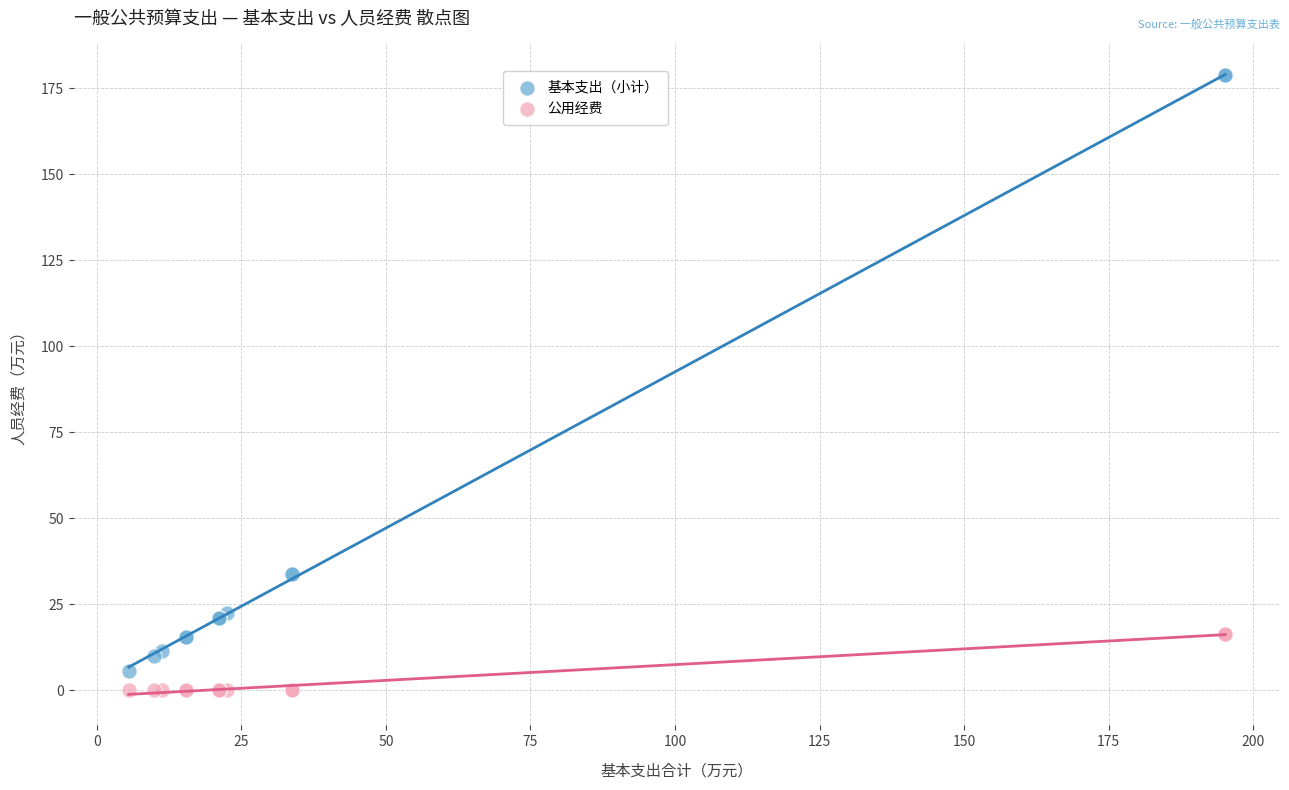

Which series reaches the maximum Y coordinate?

基本支出（小计）